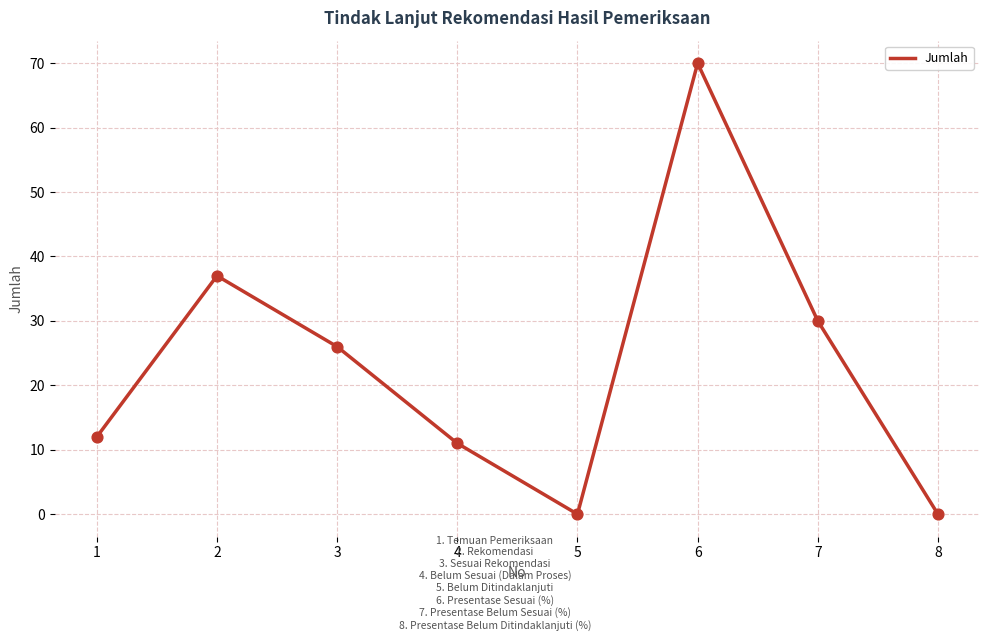

Between 4 and 5, which is larger?

4